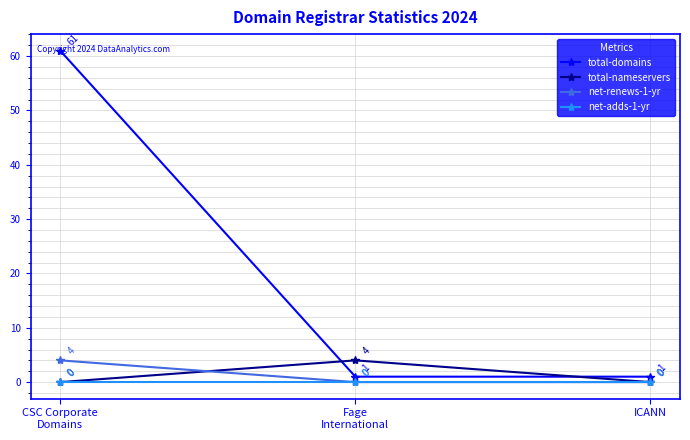

At how many categories does at least one series exceed 51?

1